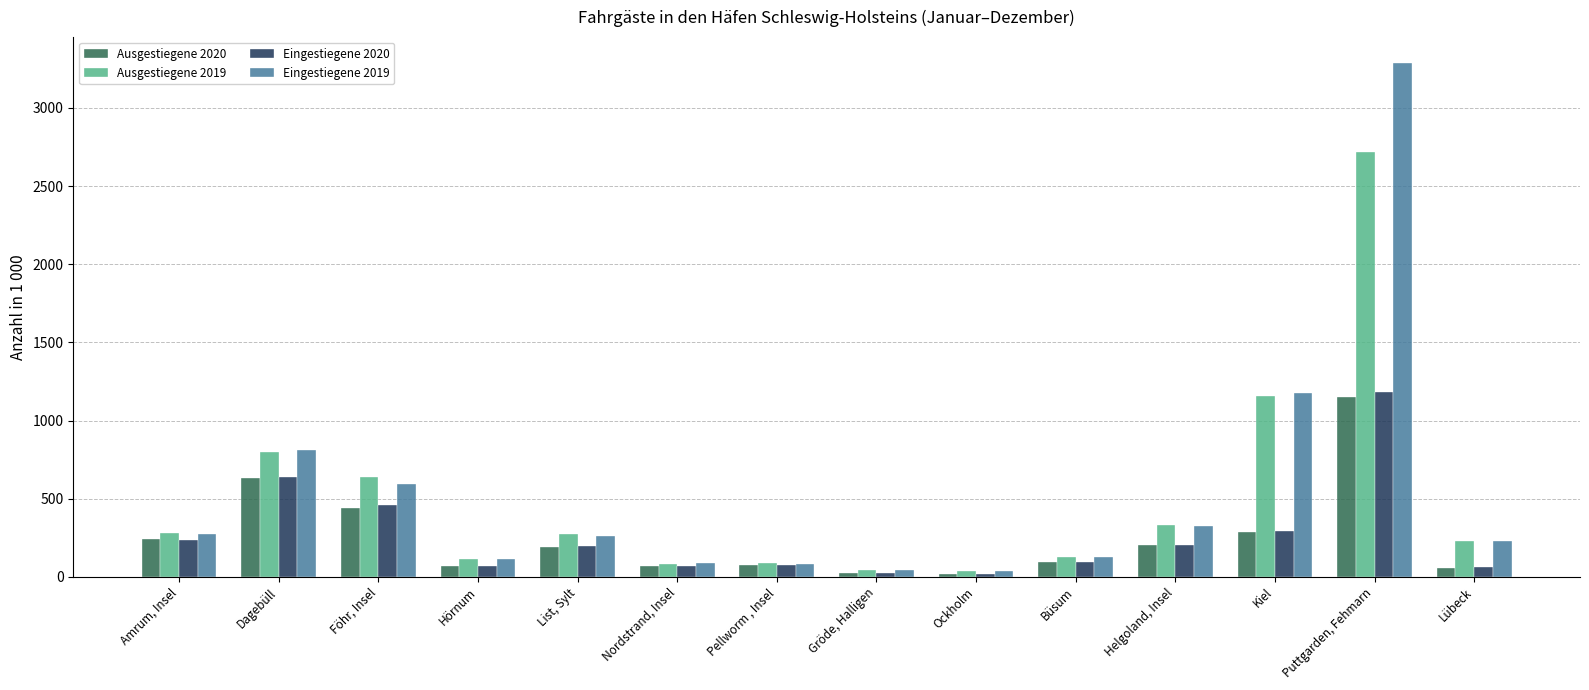

The Ausgestiegene 2020 series shows 189.9 at List, Sylt. True or false?

True